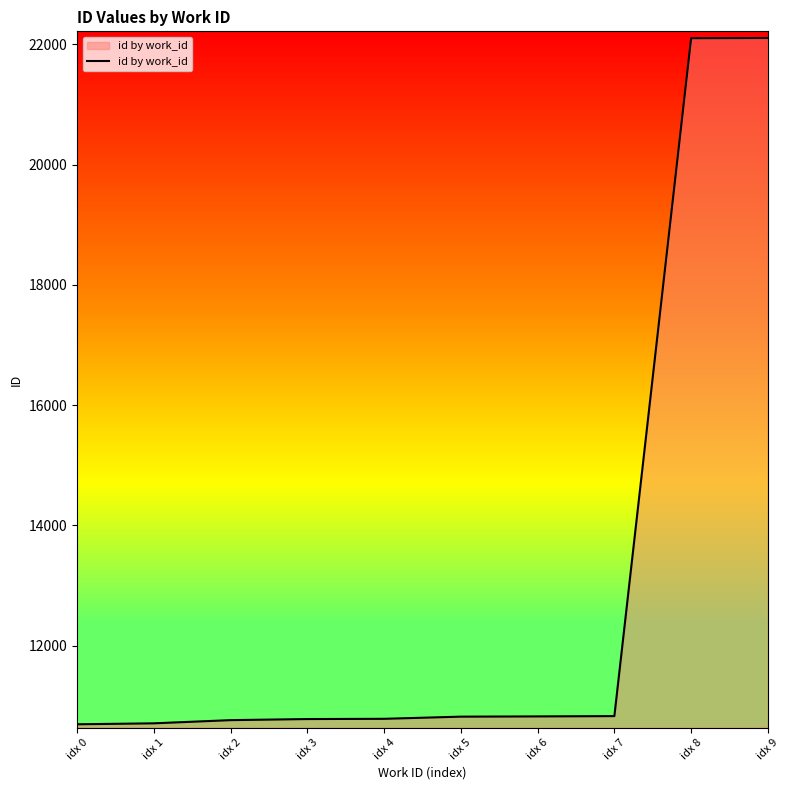

Between idx 9 and idx 3, which is larger?

idx 9